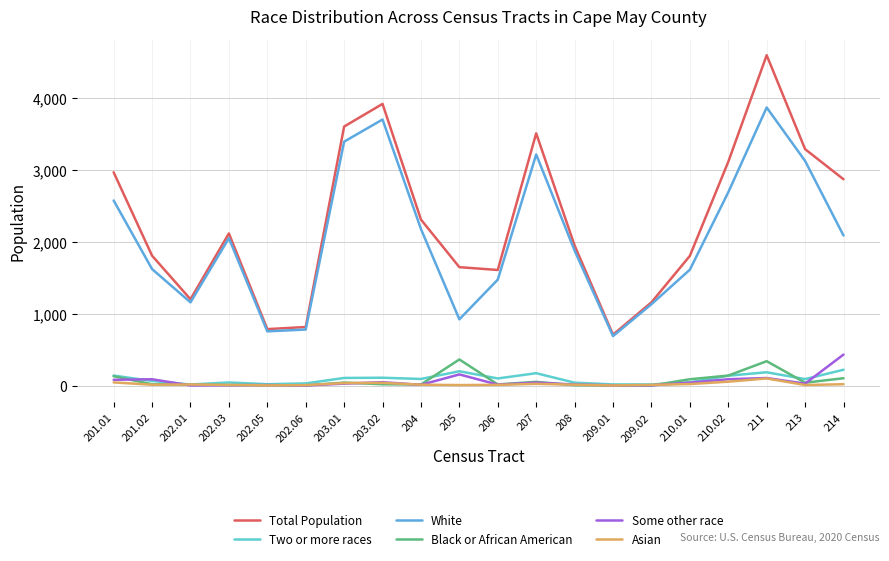

Is it true that Total Population equals 1156 at 209.02?

True